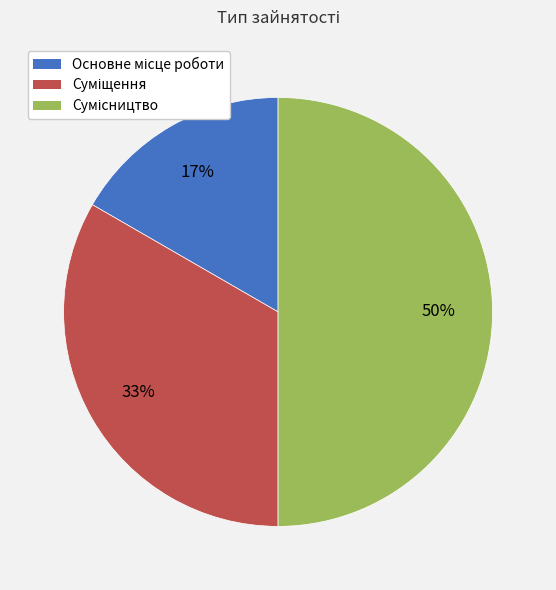

To the nearest percent, what is the average slice percentage?

33%